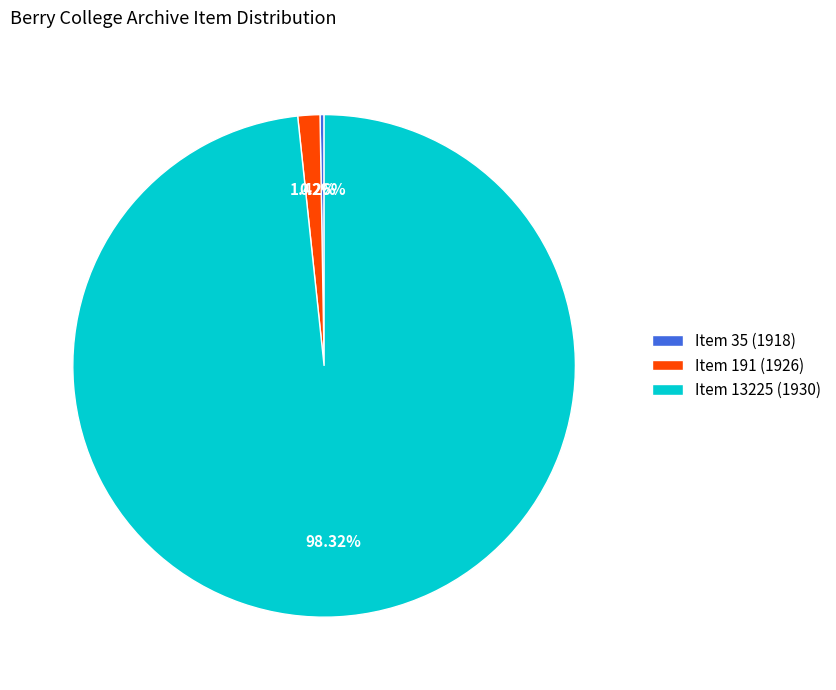

Is Item 13225 (1930) the majority of the pie?

Yes